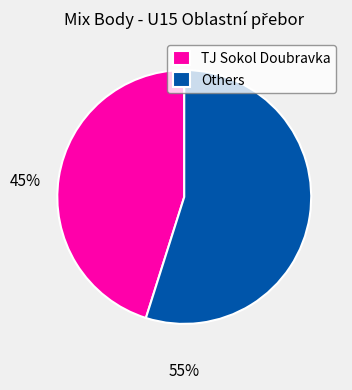

What is the majority slice?

Others